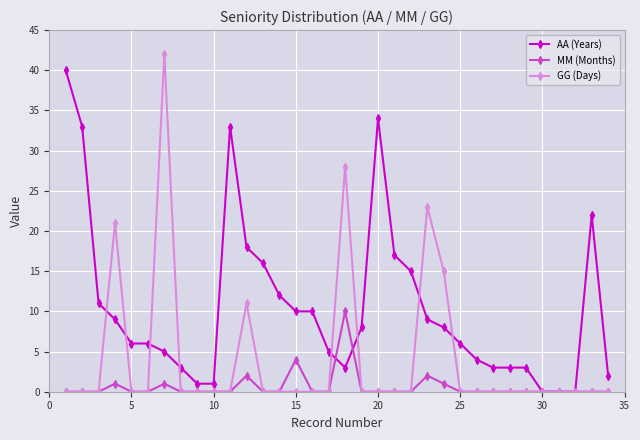

True or false: GG (Days) has more than 0 interior local peaks.

True